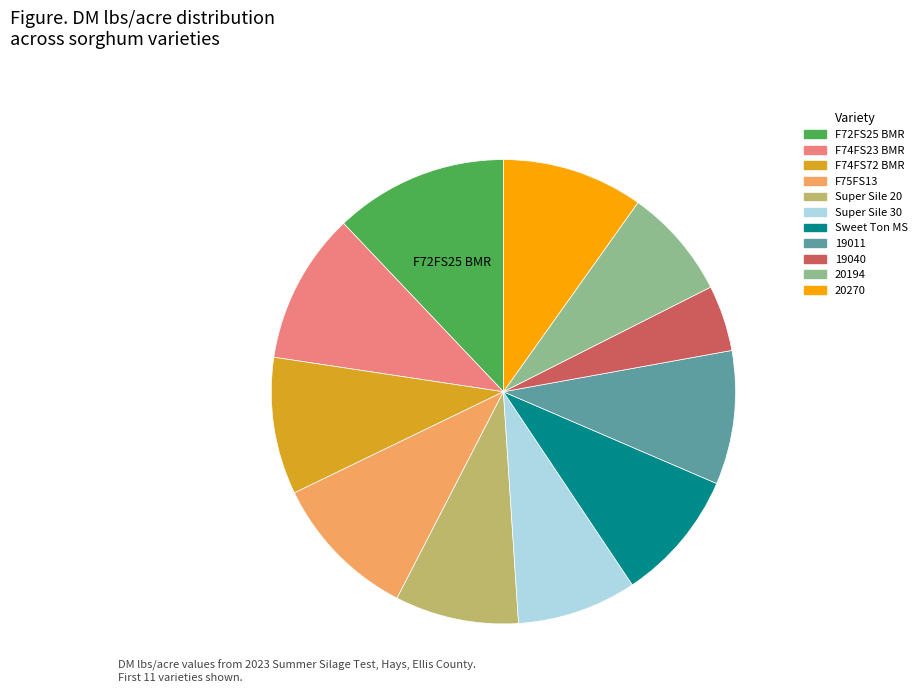

True or false: Sweet Ton MS accounts for 21% of the total.

False